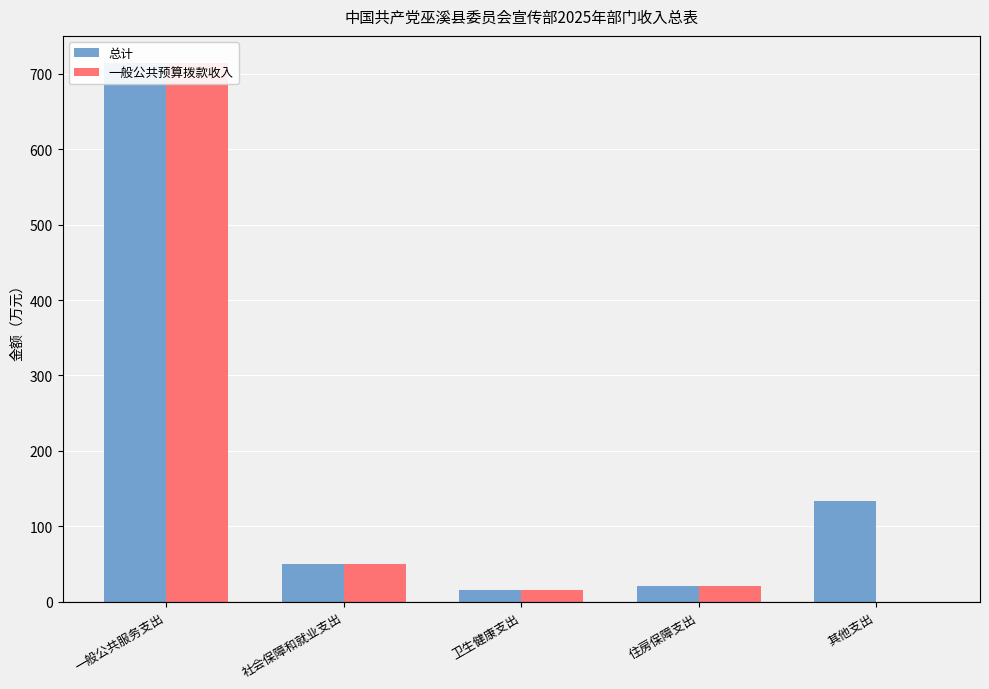

What is the total value across all series at 其他支出?

134.0